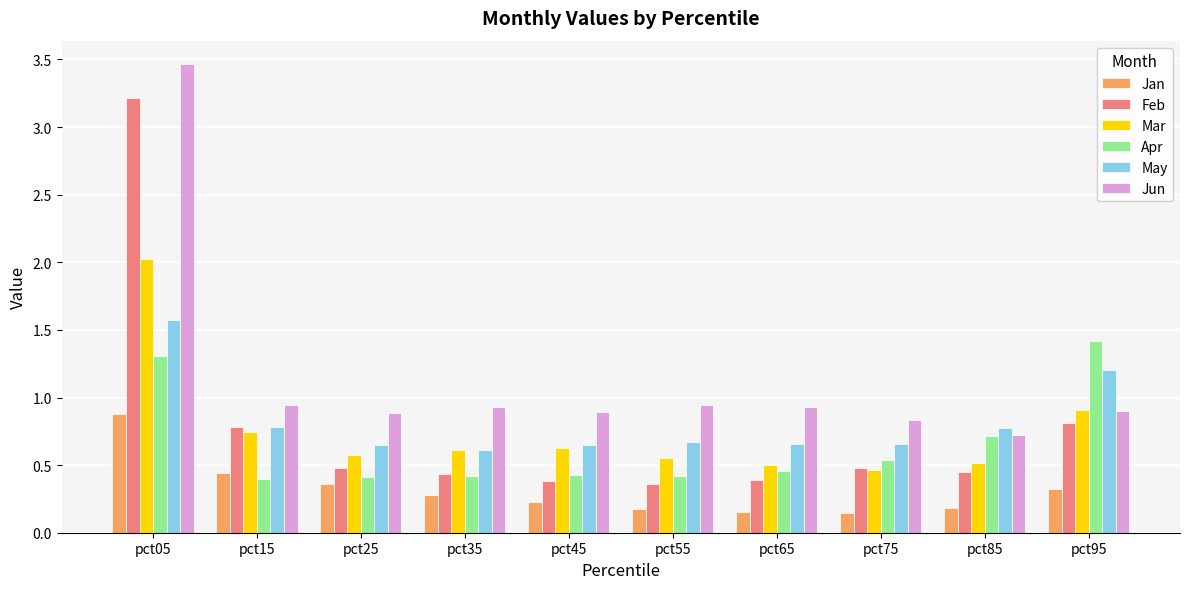

Rank the series by their maximum value, from lowest to highest.

Jan, Apr, May, Mar, Feb, Jun